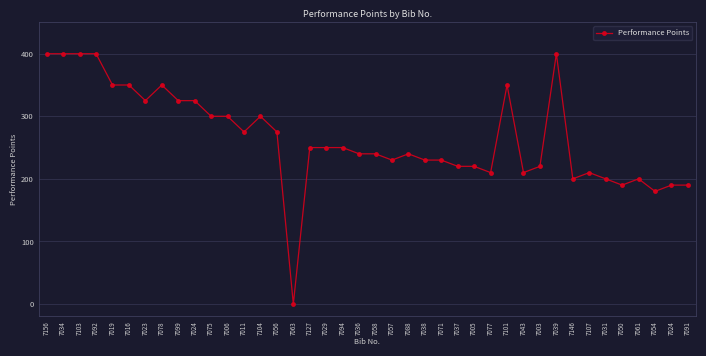

Between 7023 and 7011, which is larger?

7023